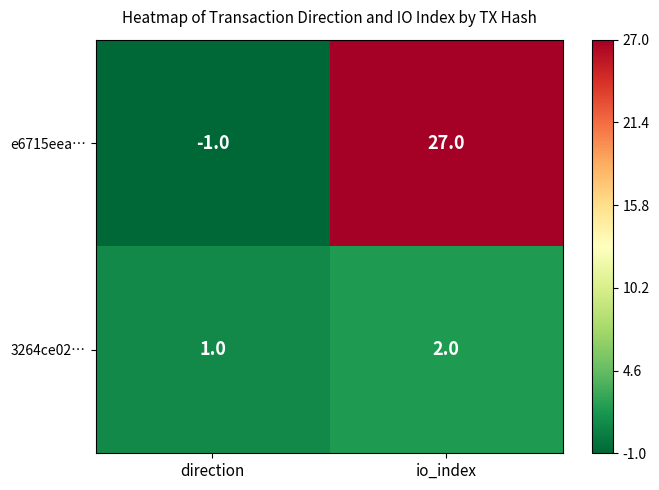

What is the greatest value displayed?

27